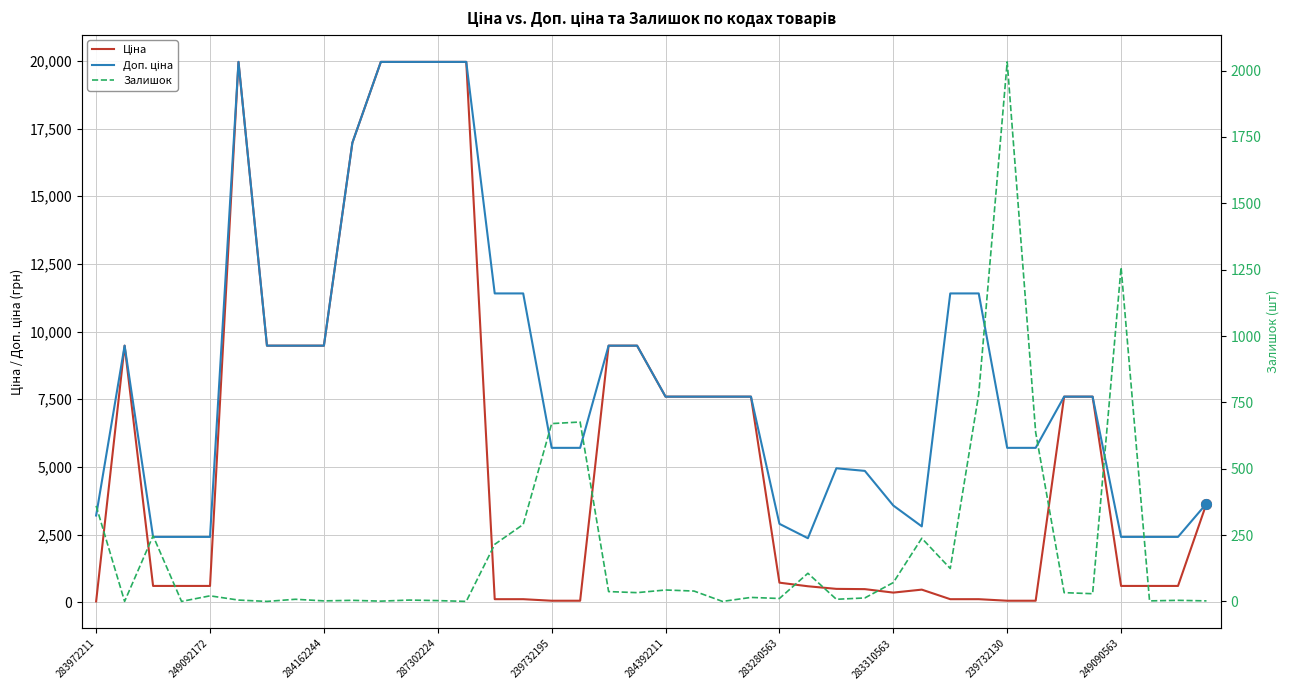

In Доп. ціна, how many points are lower than both neighbors (excluding endpoints)?

2